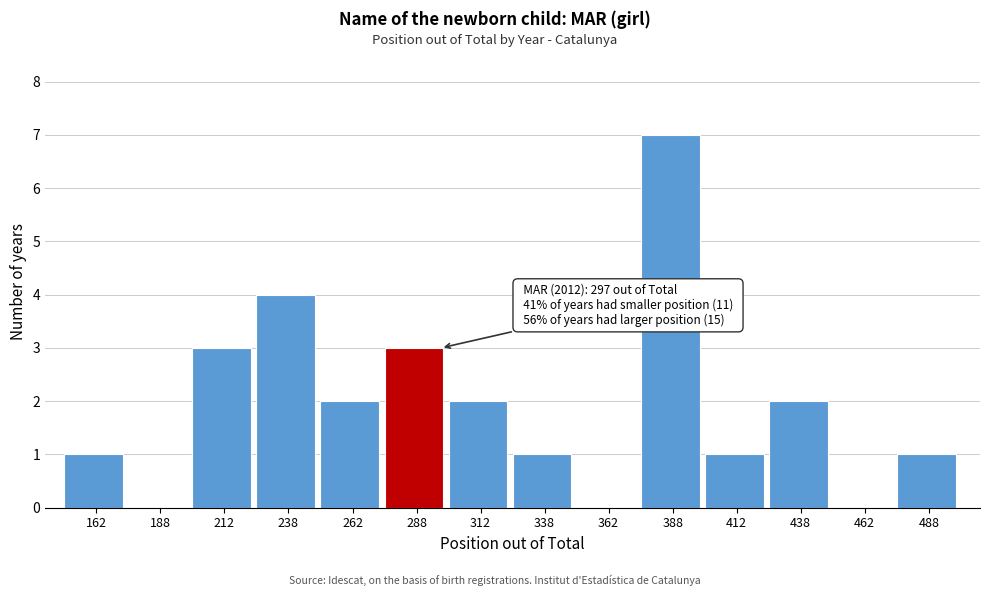

Which range on the x-axis has the tallest bar?

375 to 400